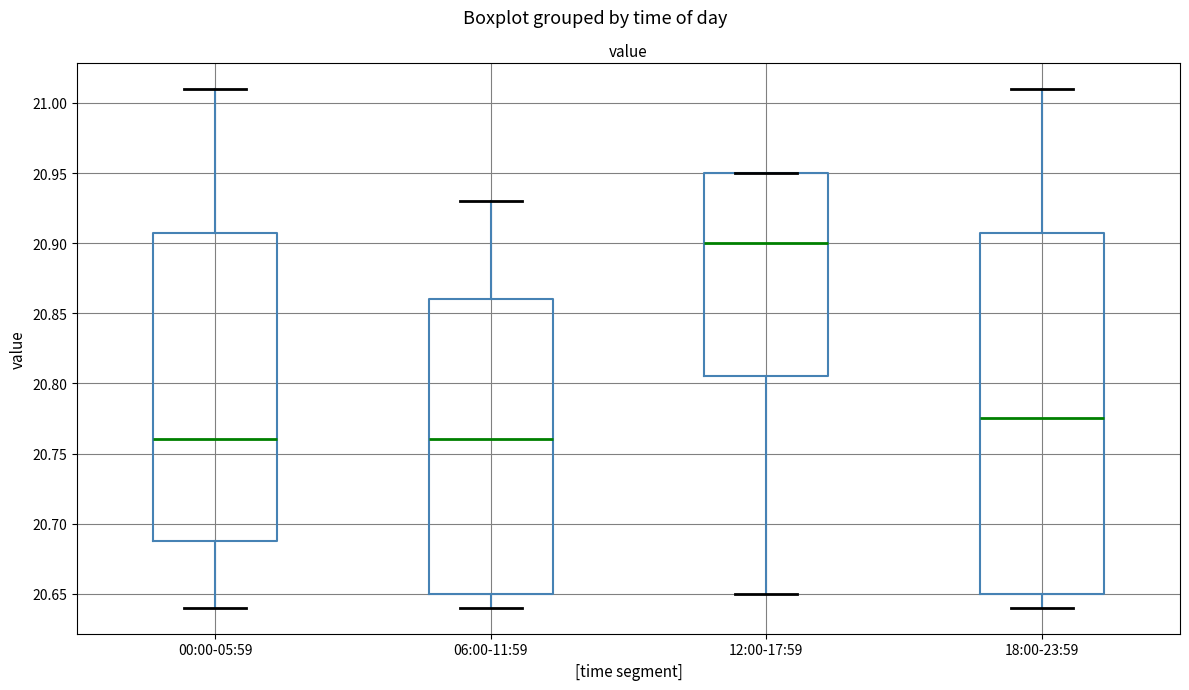

Where does the upper whisker of the box for 06:00-11:59 end on the y-axis? The values are not printed on the chart, so give them approximately, as read against the axis.

20.930